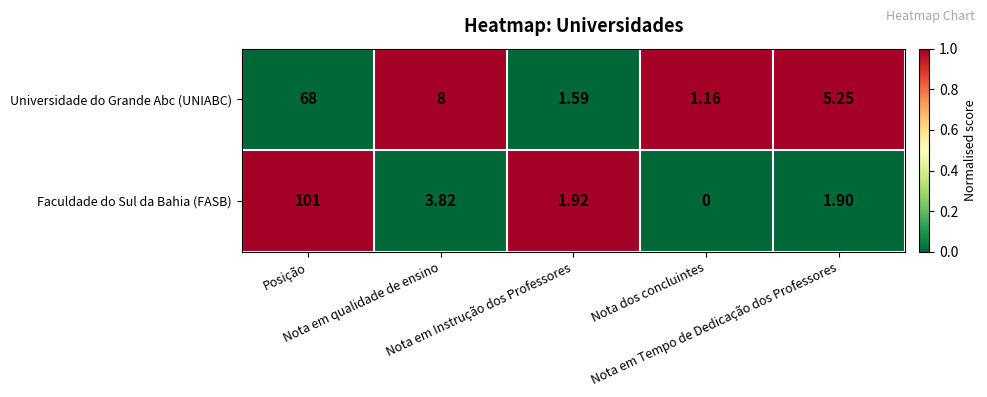

How many positive values does the Faculdade do Sul da Bahia (FASB) series have?

4